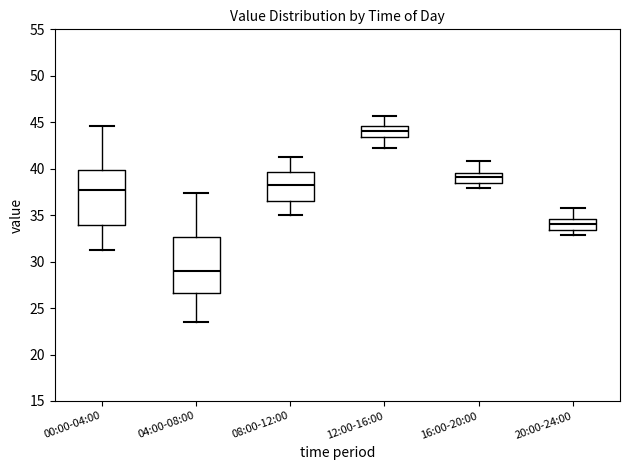

Where is the upper edge of the box for 04:00-08:00 on the y-axis? The values are not printed on the chart, so give them approximately, as read against the axis.

32.5